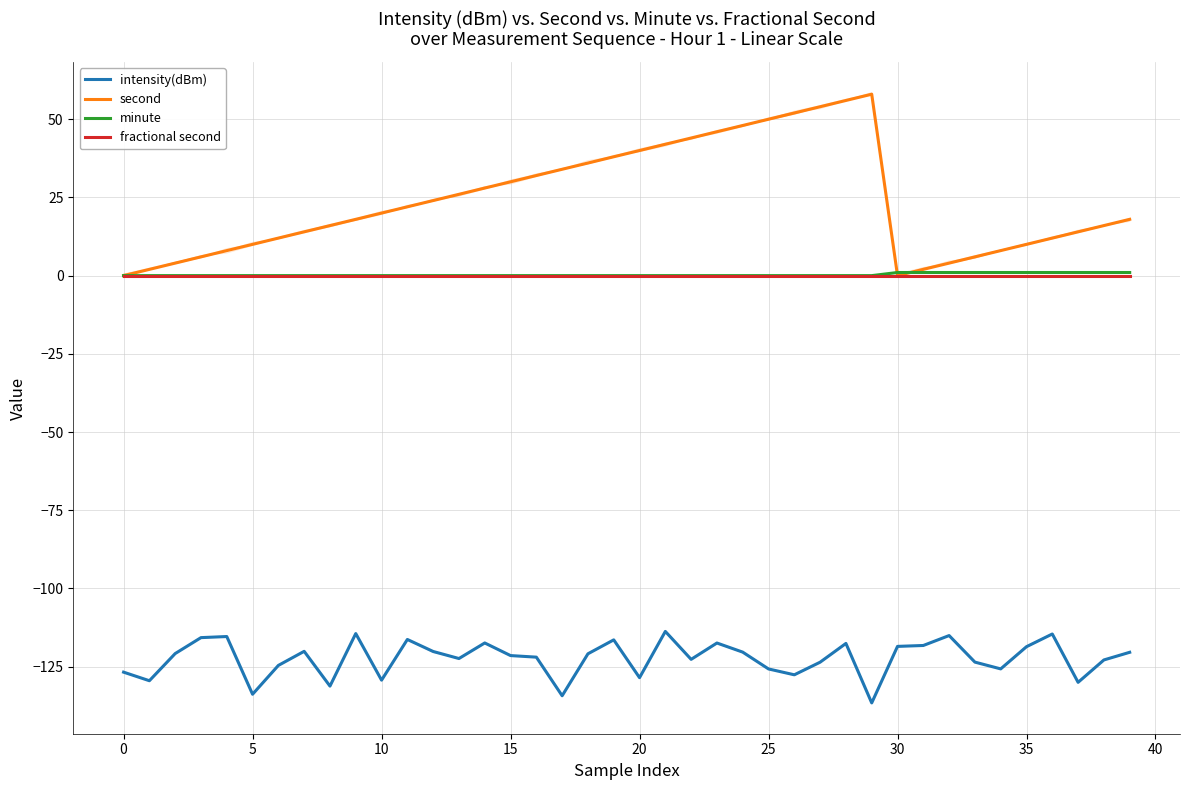

The intensity(dBm) series shows -123.6 at 33. True or false?

True